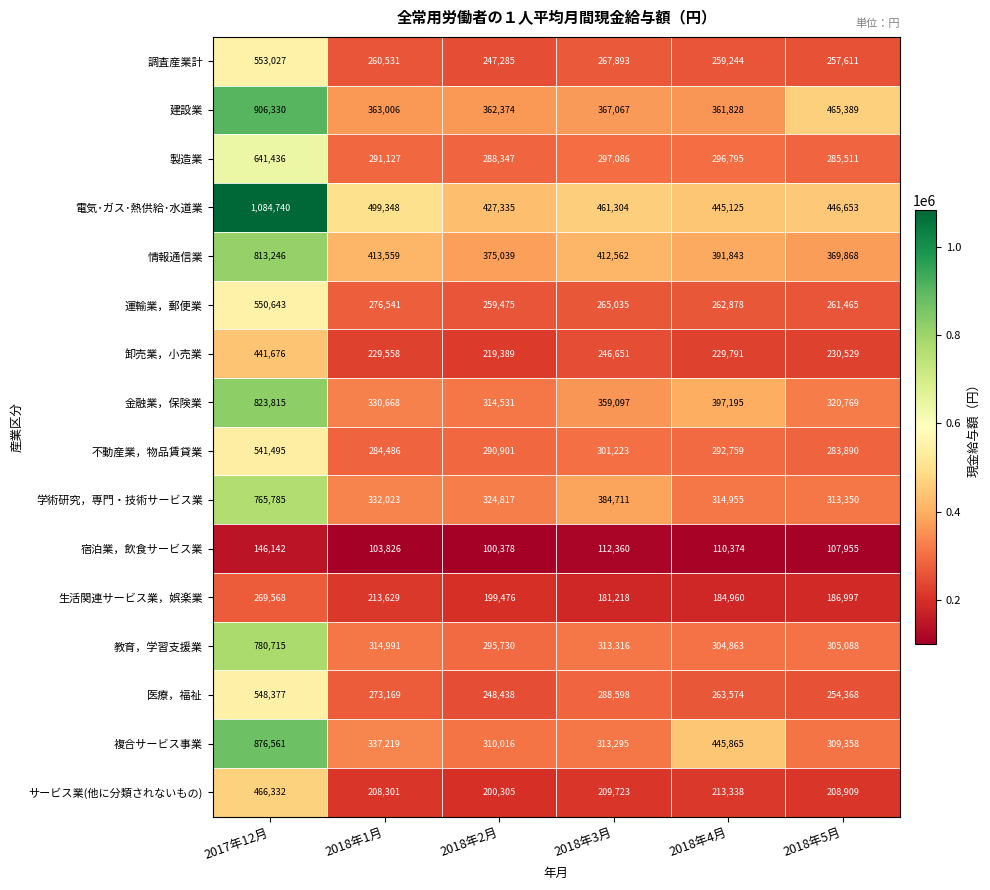

Which series has the largest range (max minus min)?

電気･ガス･熱供給･水道業